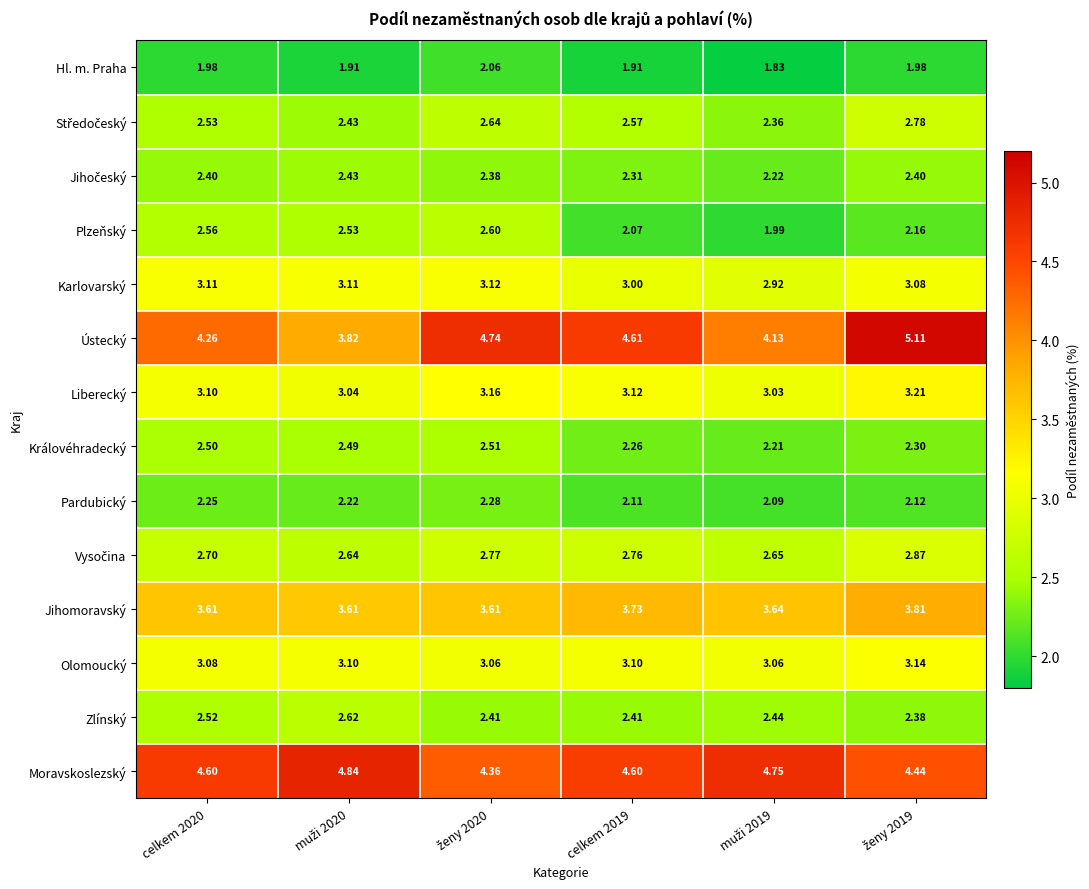

Is the value of Moravskoslezský at celkem 2019 greater than the value of Královéhradecký at celkem 2020?

Yes